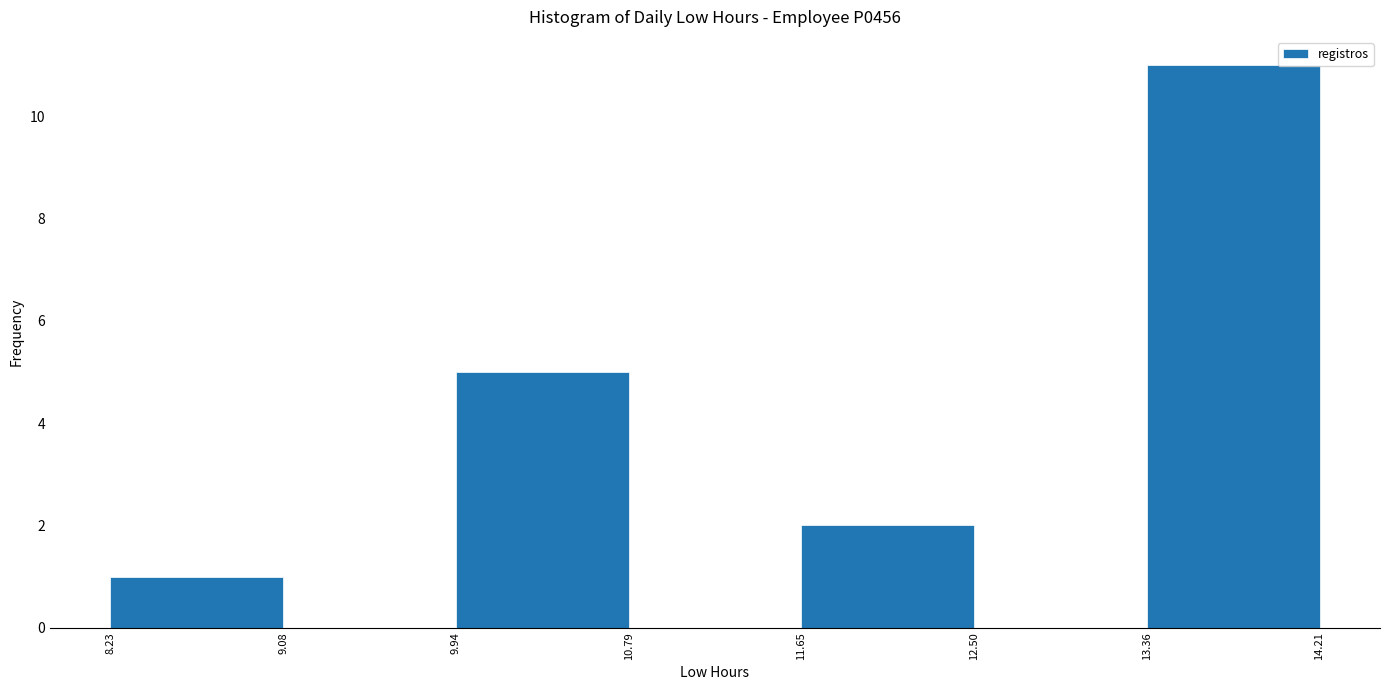

Over which range of the x-axis is the bar tallest?

13.36 to 14.21